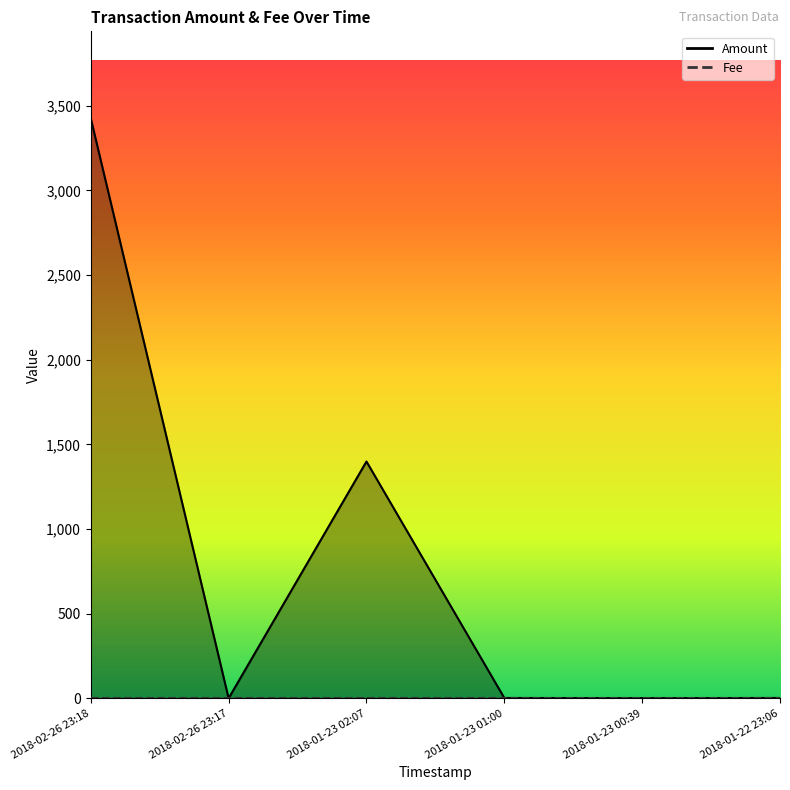

What value does the data have at 2018-01-23 02:07?

1398.8